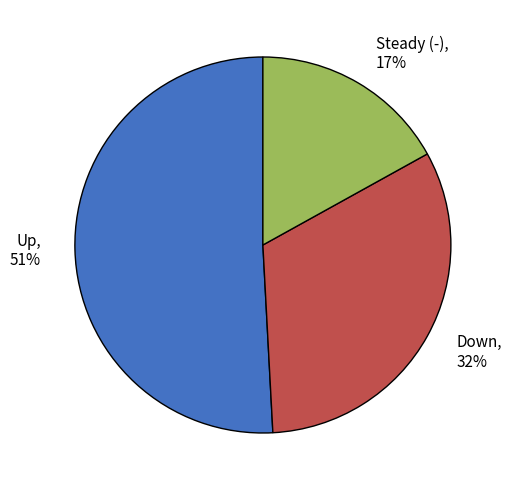

To the nearest percent, what is the average slice percentage?

33%